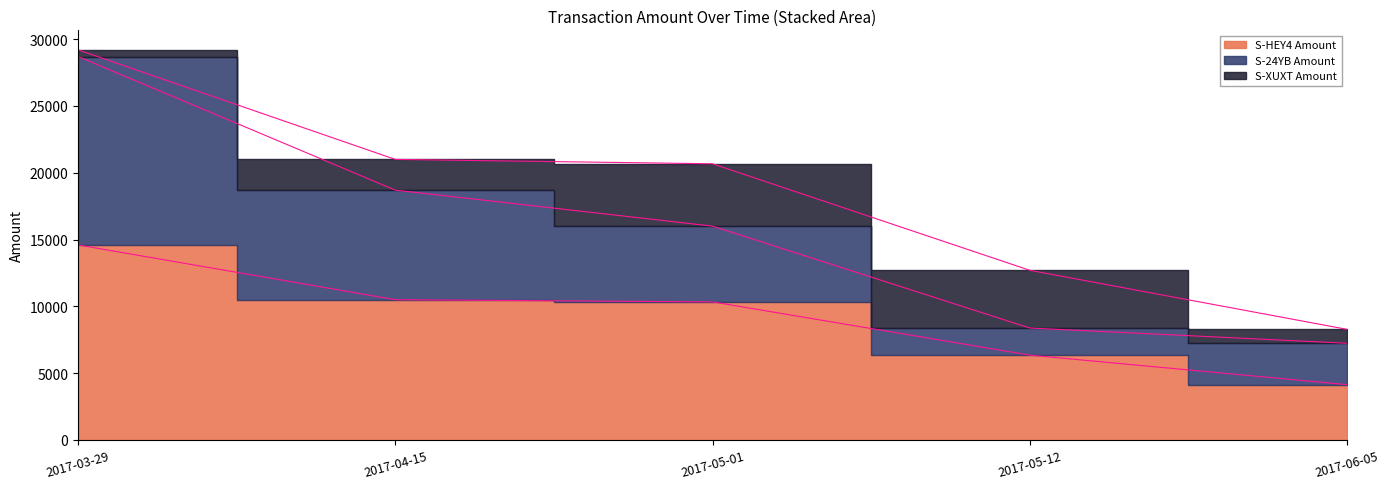

What is the label of the 1st point from the left?

2017-03-29